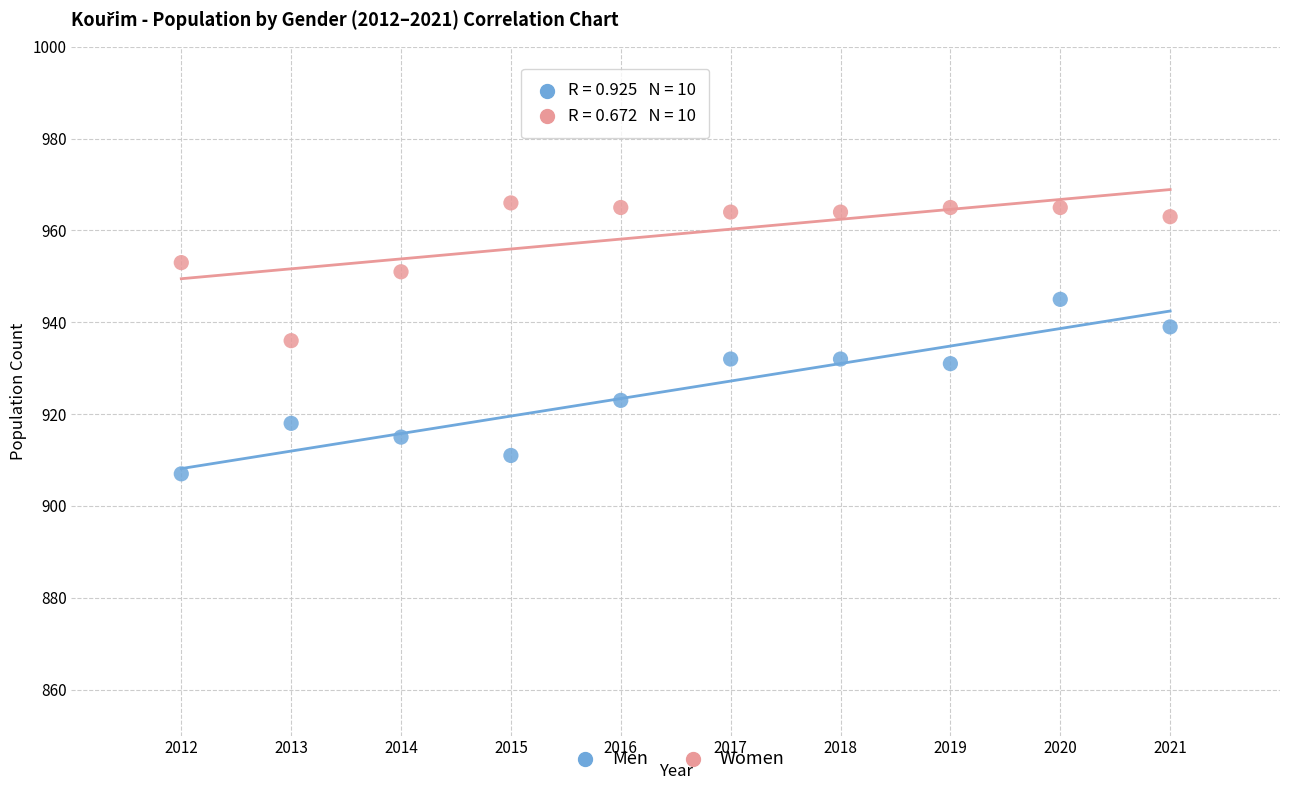

Across all data points, what is the range of X values (max minus min)?

9